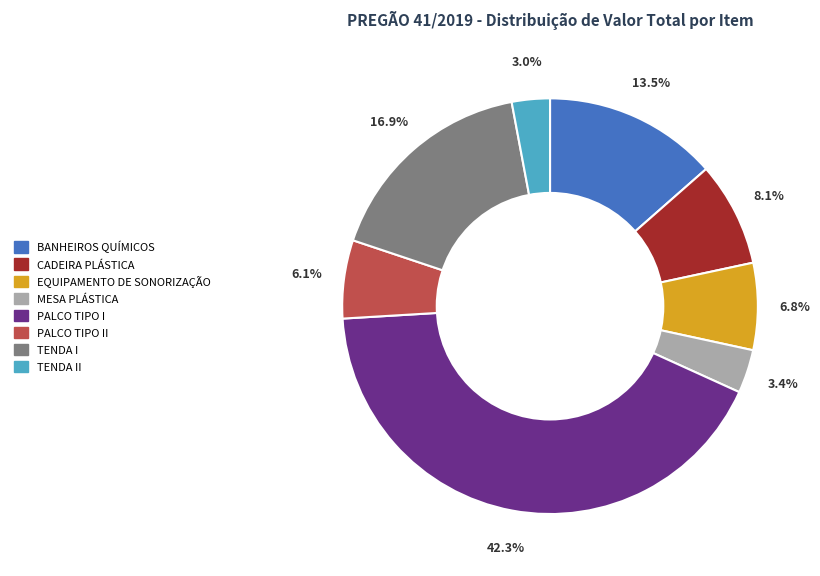

Is there any slice that represents more than half of the pie?

No